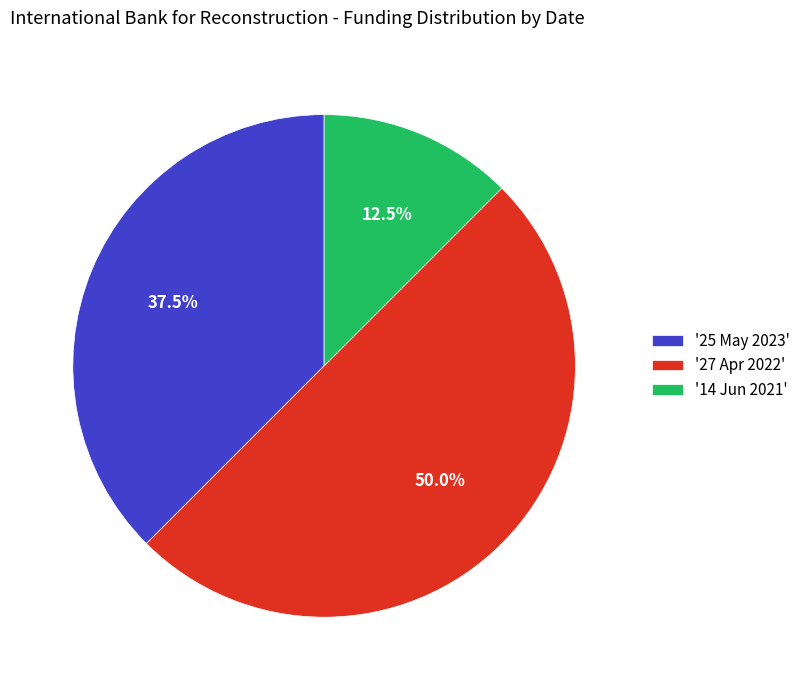

Which slice is the largest?

'27 Apr 2022'